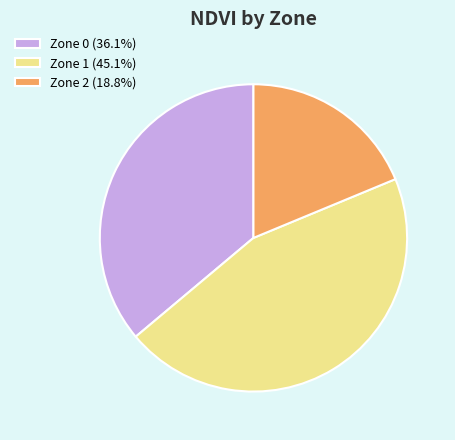

Count the number of slices in the pie.

3